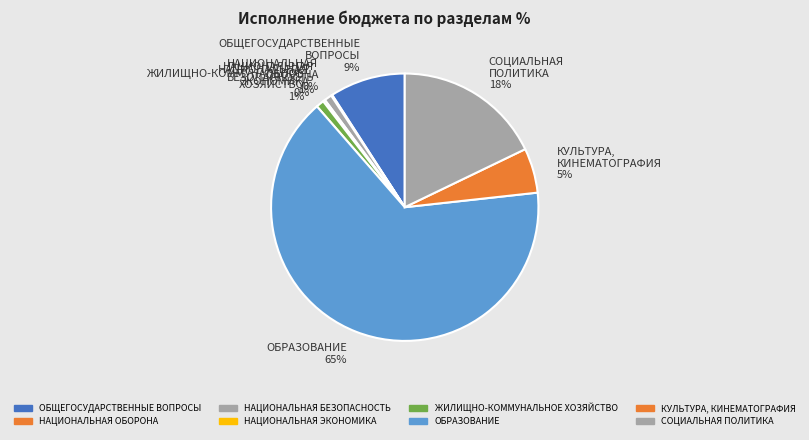

True or false: НАЦИОНАЛЬНАЯ БЕЗОПАСНОСТЬ accounts for 11% of the total.

False